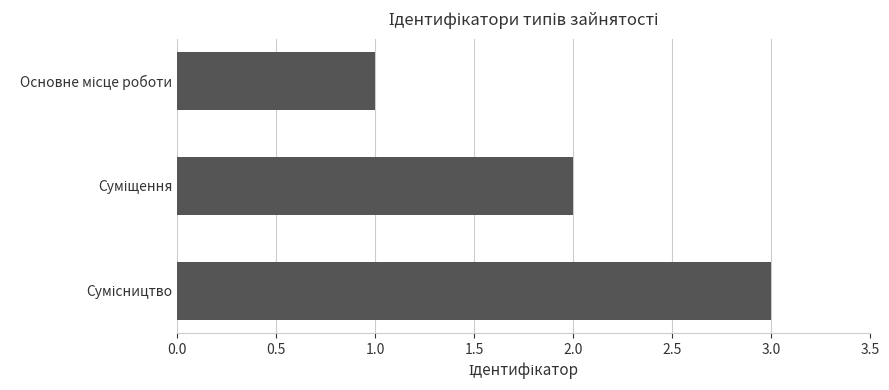

What is the maximum value shown in the chart?

3